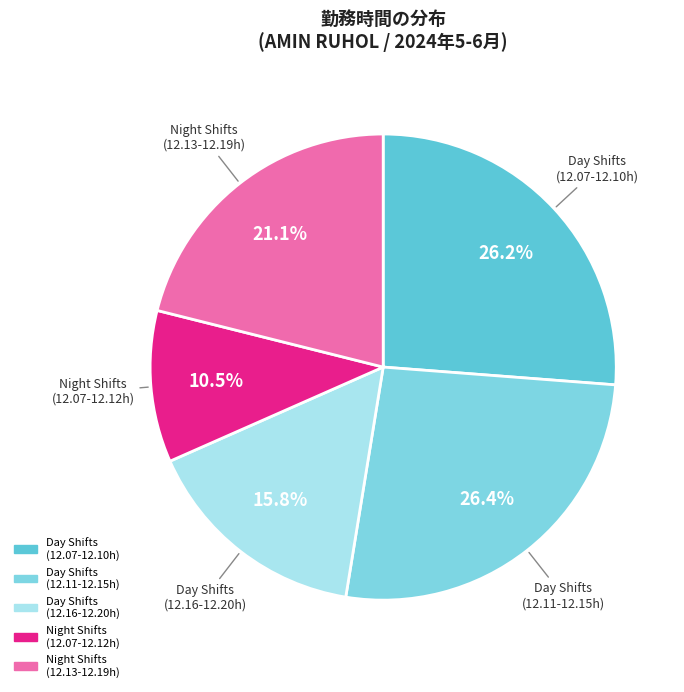

How many slices are in this pie chart?

5